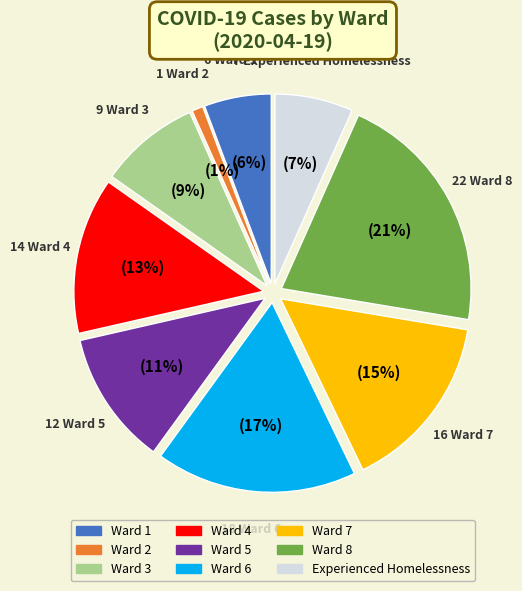

How many slices are in this pie chart?

9